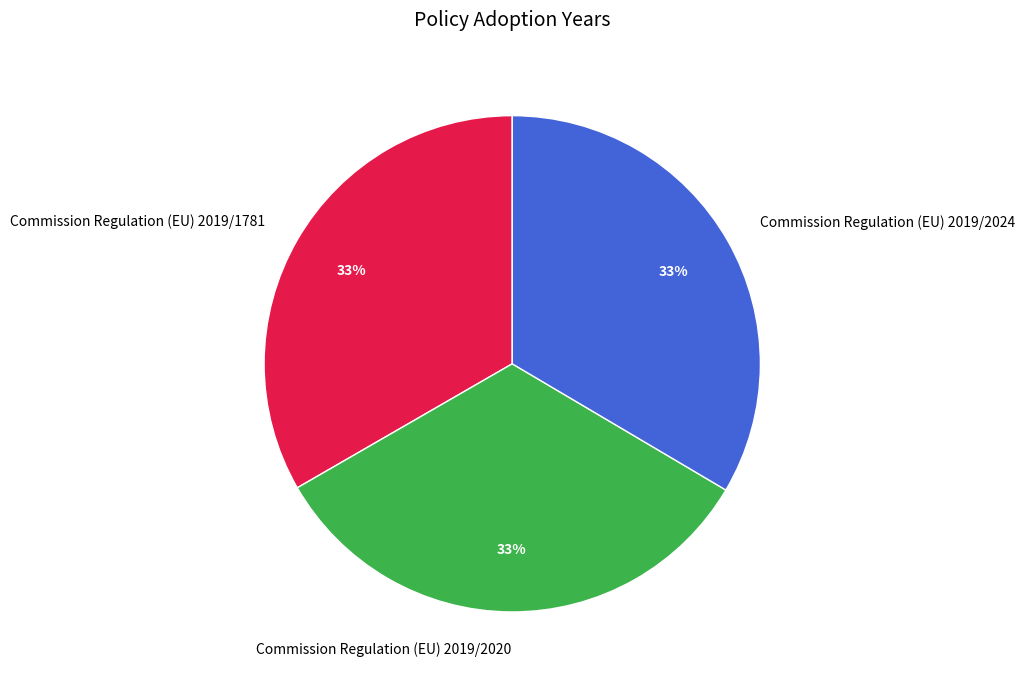

Combined, do Commission Regulation (EU) 2019/1781 and Commission Regulation (EU) 2019/2020 account for over 50%?

Yes